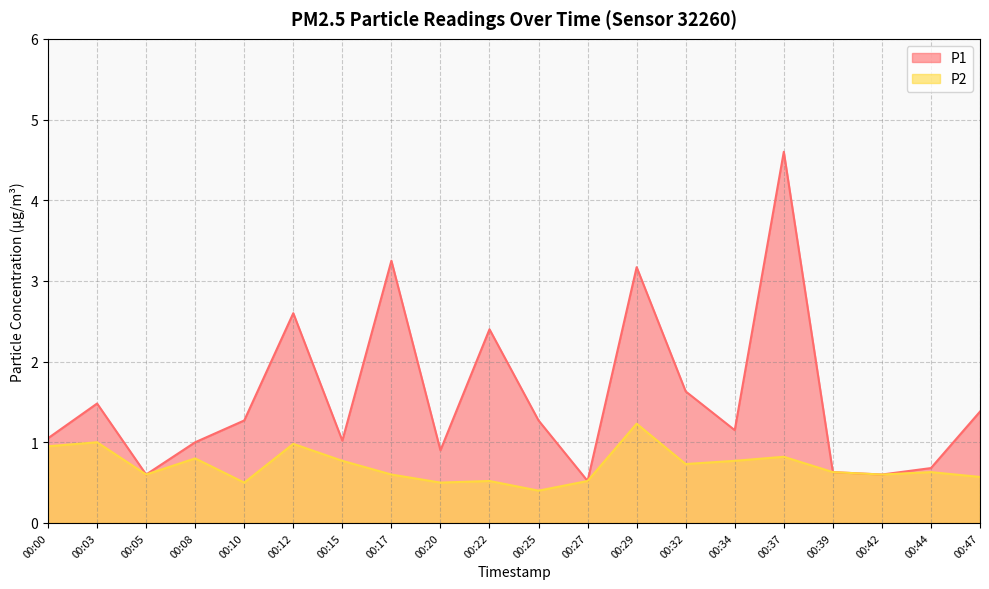

Does the chart display data point markers on the line(s)?

No